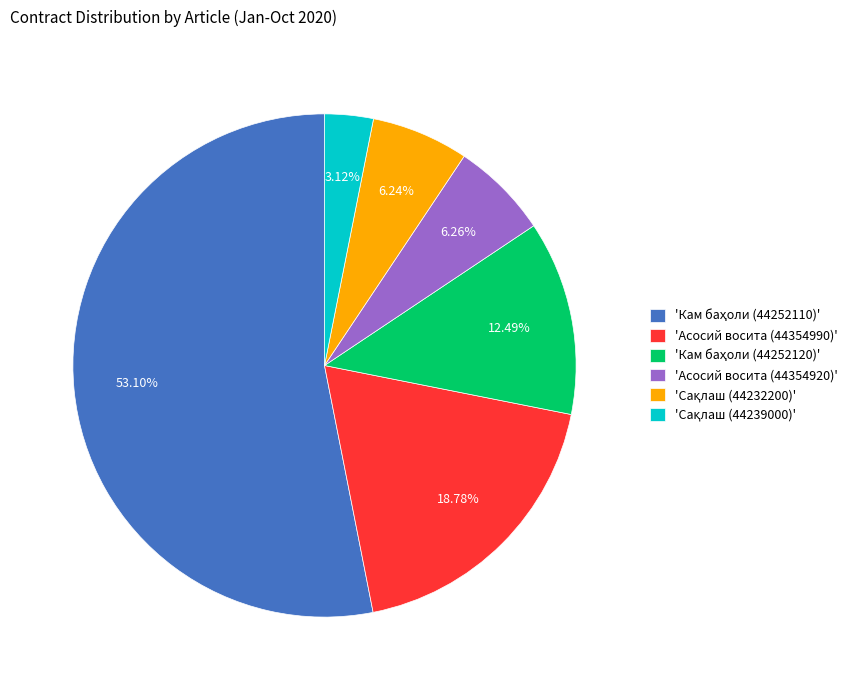

Is there any slice that represents more than half of the pie?

Yes